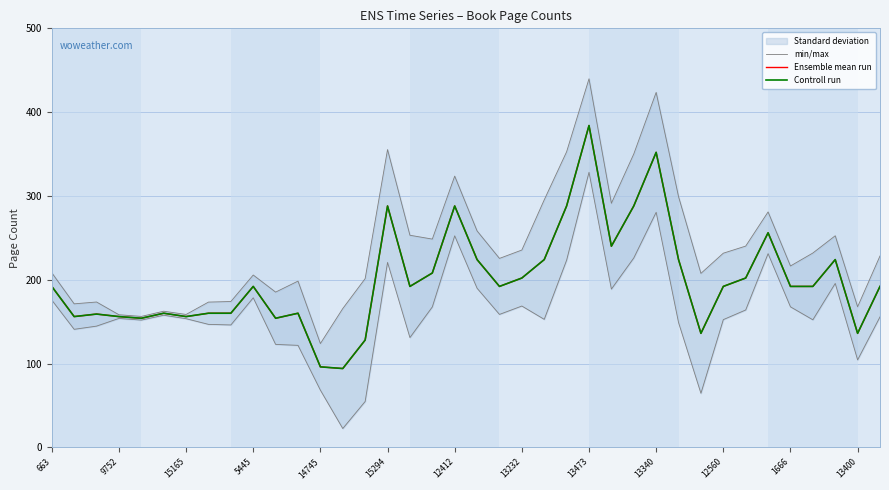

Is it true that Controll run equals 192.0 at 37?

True